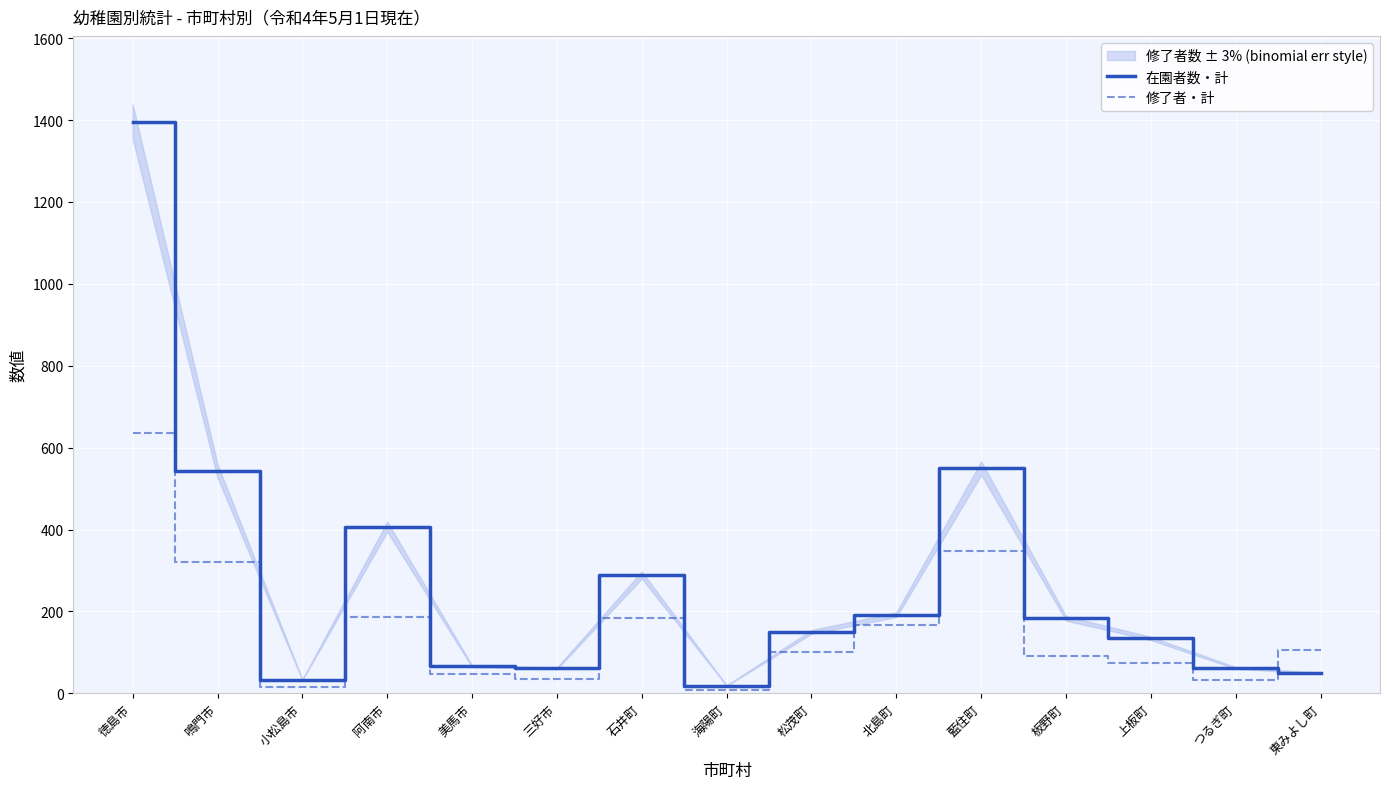

What is the maximum value shown in the chart?

1396